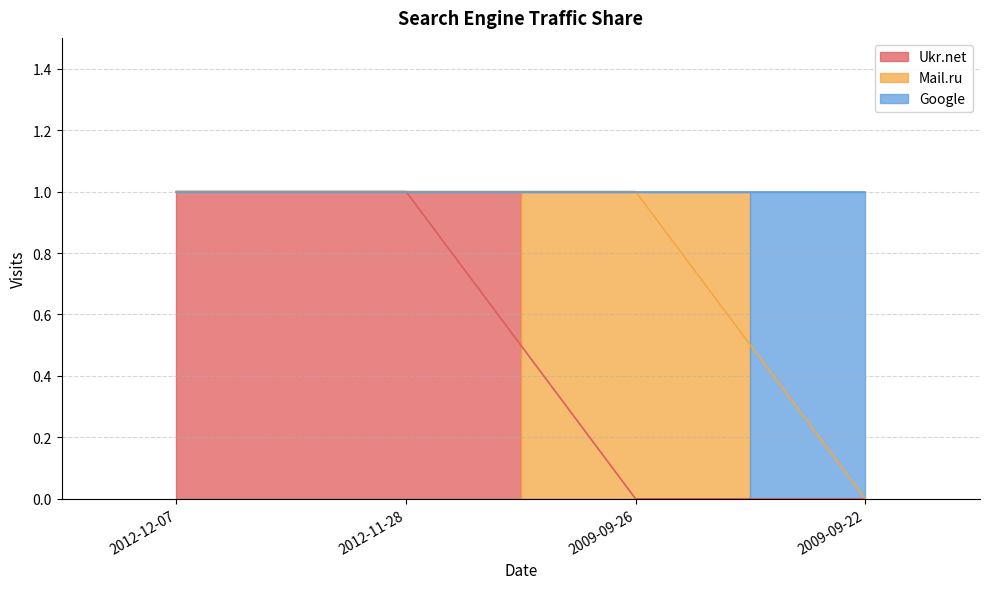

True or false: Google has more than 0 points higher than both neighbors.

False